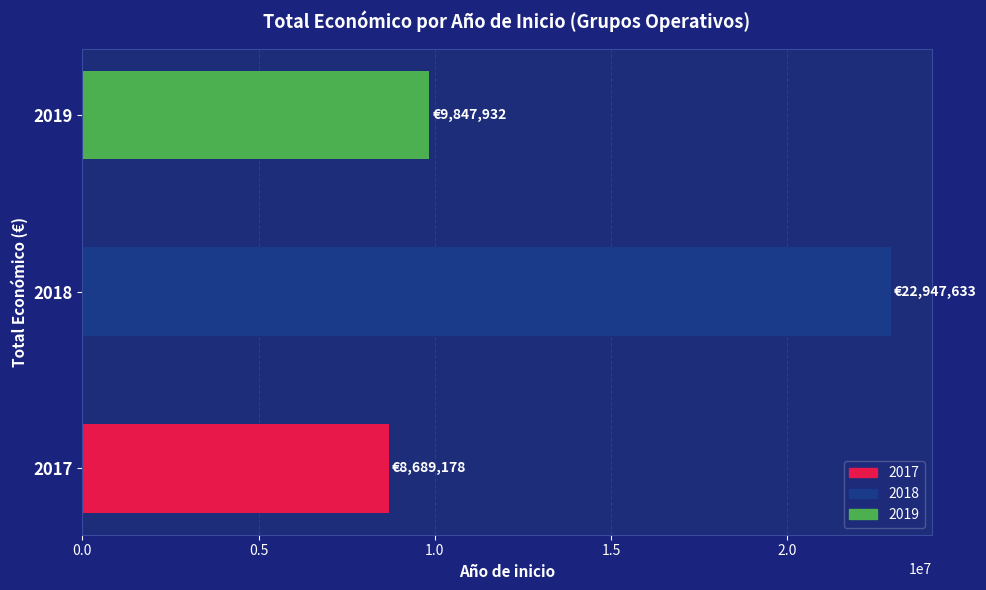

Is it true that the value at 2018 is 9796247?

False